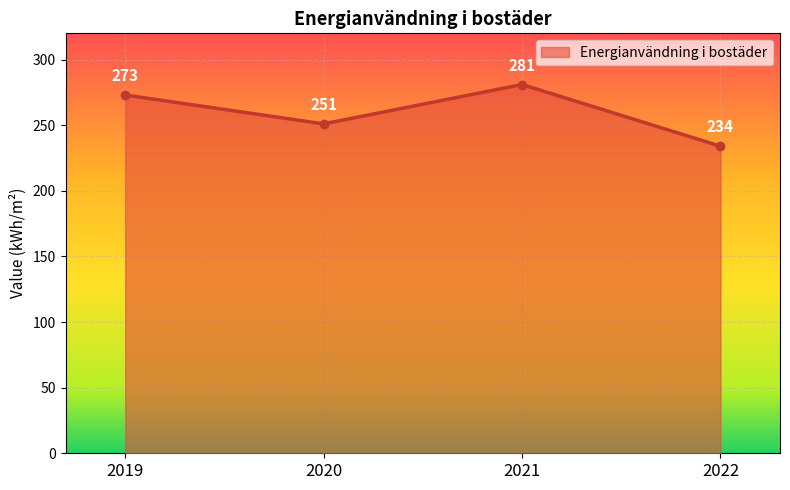

Does the chart have visible grid lines?

Yes